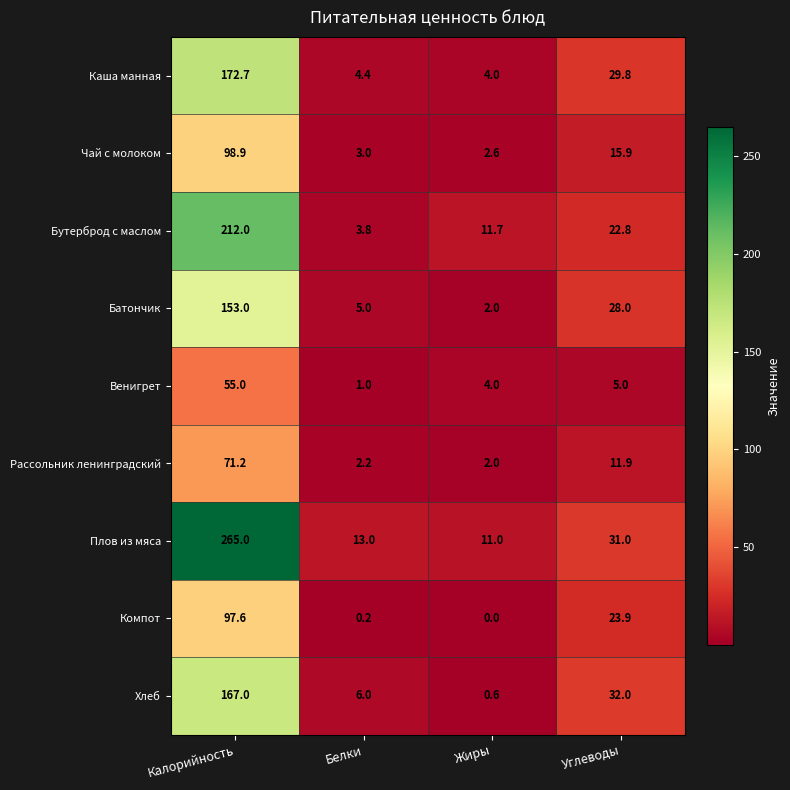

What is the average value of the Хлеб series?

51.4